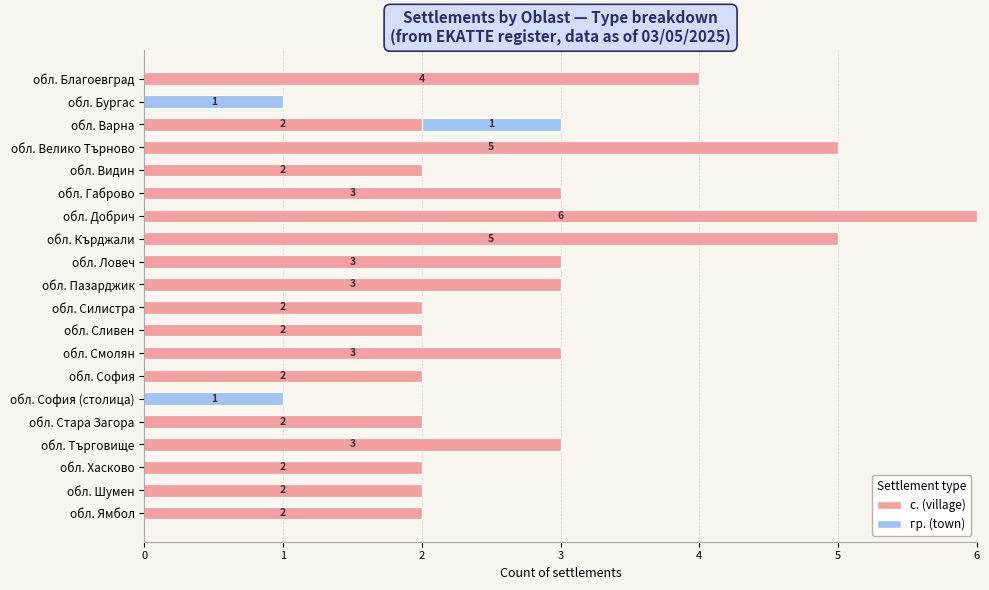

At which label does с. (village) reach its peak?

обл. Добрич